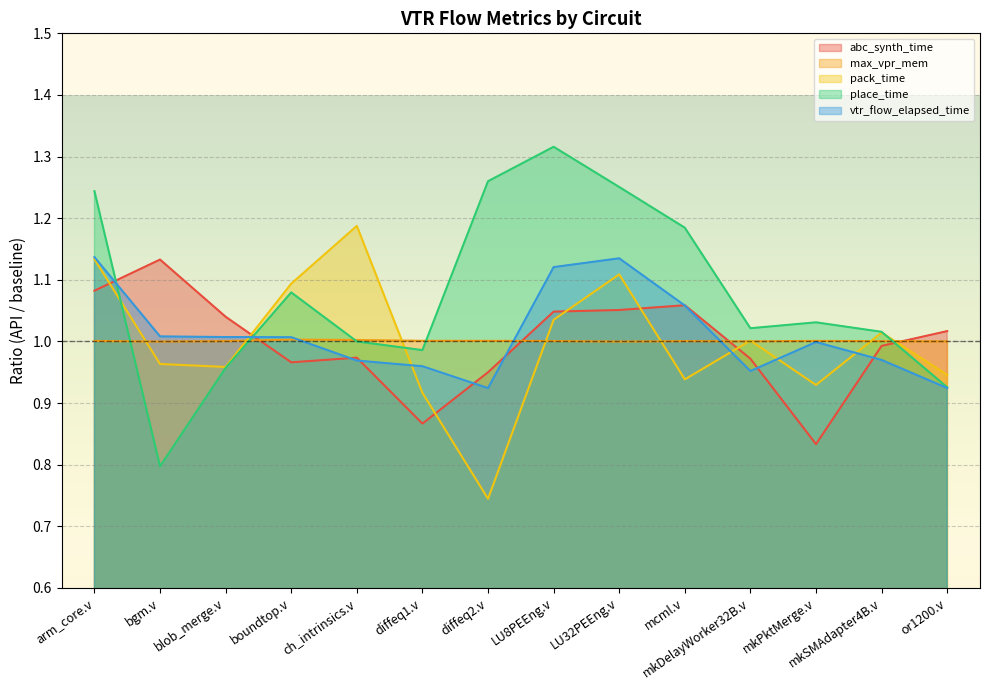

What position from the right is ch_intrinsics.v?

10